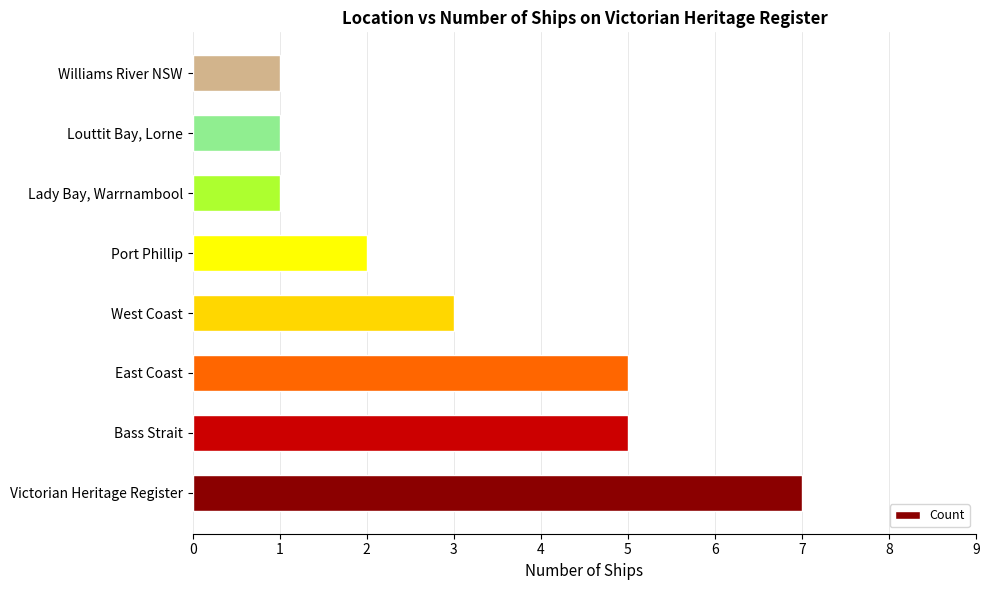

What is the ratio of the value at Lady Bay, Warrnambool to the value at Port Phillip?

0.5